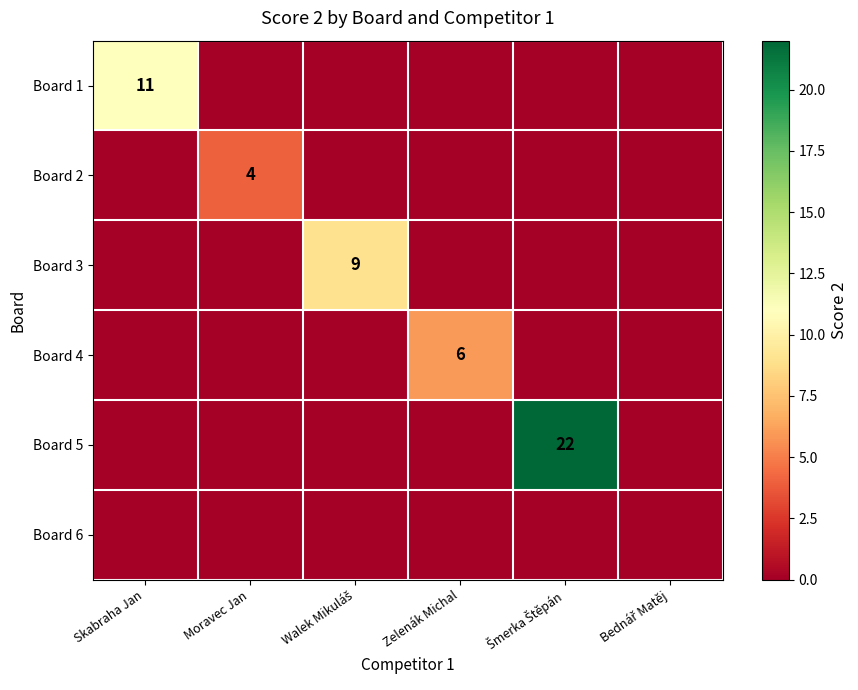

Rank the categories by Board 4 value from lowest to highest.

Skabraha Jan, Moravec Jan, Walek Mikuláš, Šmerka Štěpán, Bednář Matěj, Zelenák Michal